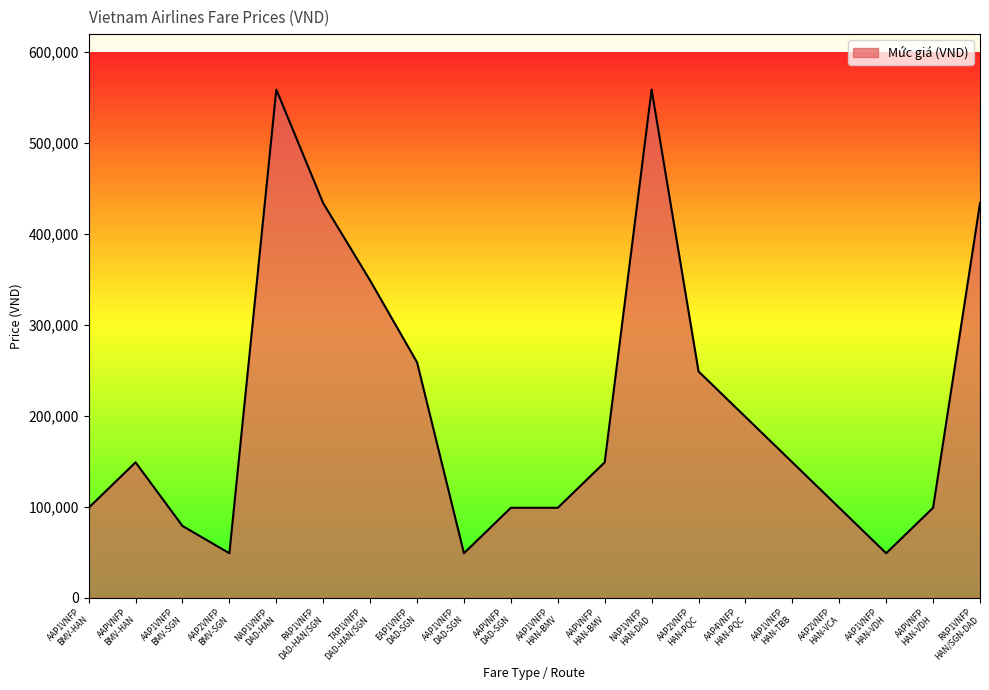

What is the change in value from NAP1VNFP
DAD-HAN to AAP2VNFP
HAN-PQC?

-310000